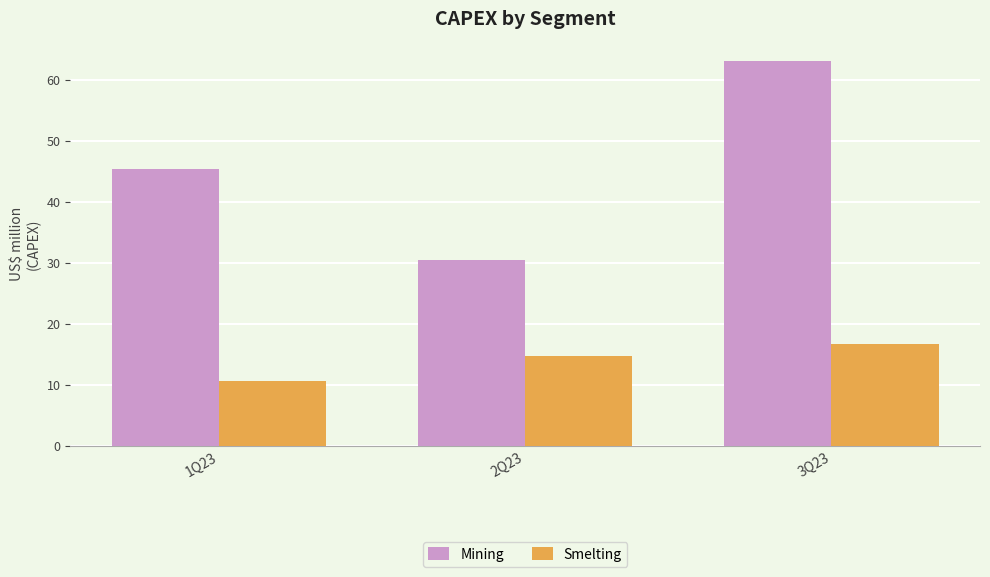

Which series has the widest spread of values?

Mining